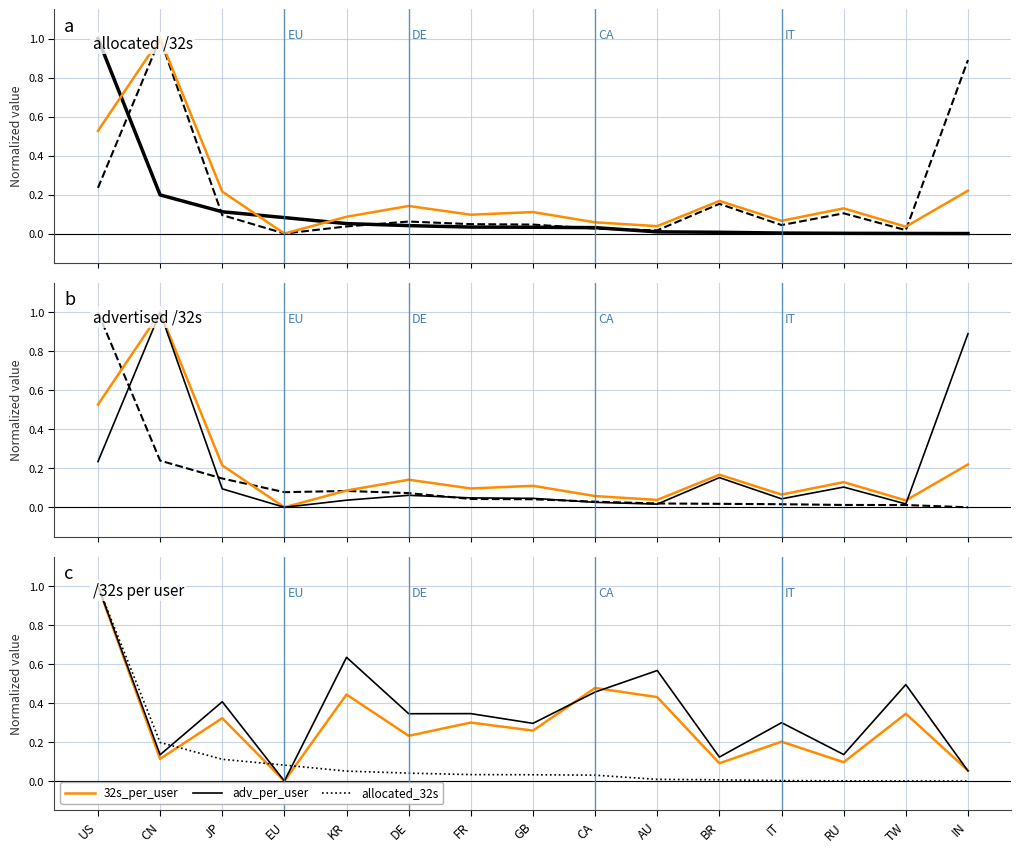

The value of adv_per_user at GB is 0.3. True or false?

True